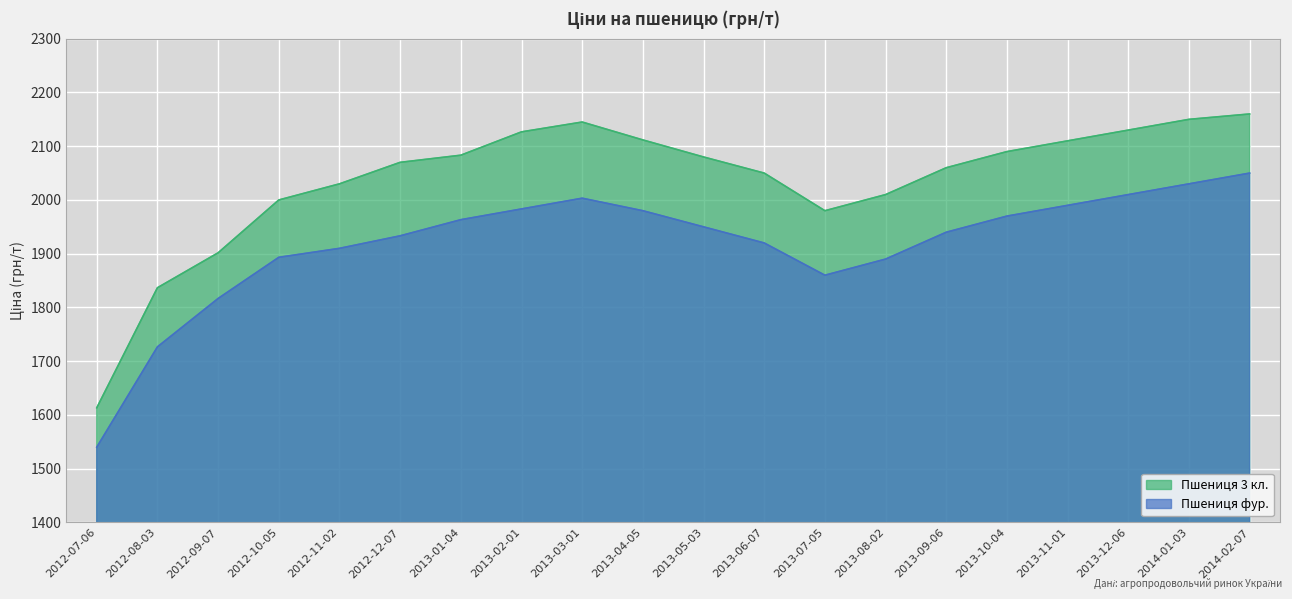

Reading right to left, extract all data points from this chart.

Пшениця 3 кл.: 2160.0	2150.0	2130.0	2110.0	2090.0	2060.0	2010.0	1980.0	2050.0	2080.0	2111.7	2145.0	2126.7	2083.3	2070.0	2030.0	2000.0	1901.7	1836.7	1613.3
Пшениця фур.: 2050.0	2030.0	2010.0	1990.0	1970.0	1940.0	1890.0	1860.0	1920.0	1950.0	1980.0	2003.3	1983.3	1963.3	1933.3	1910.0	1893.3	1816.7	1726.7	1540.0